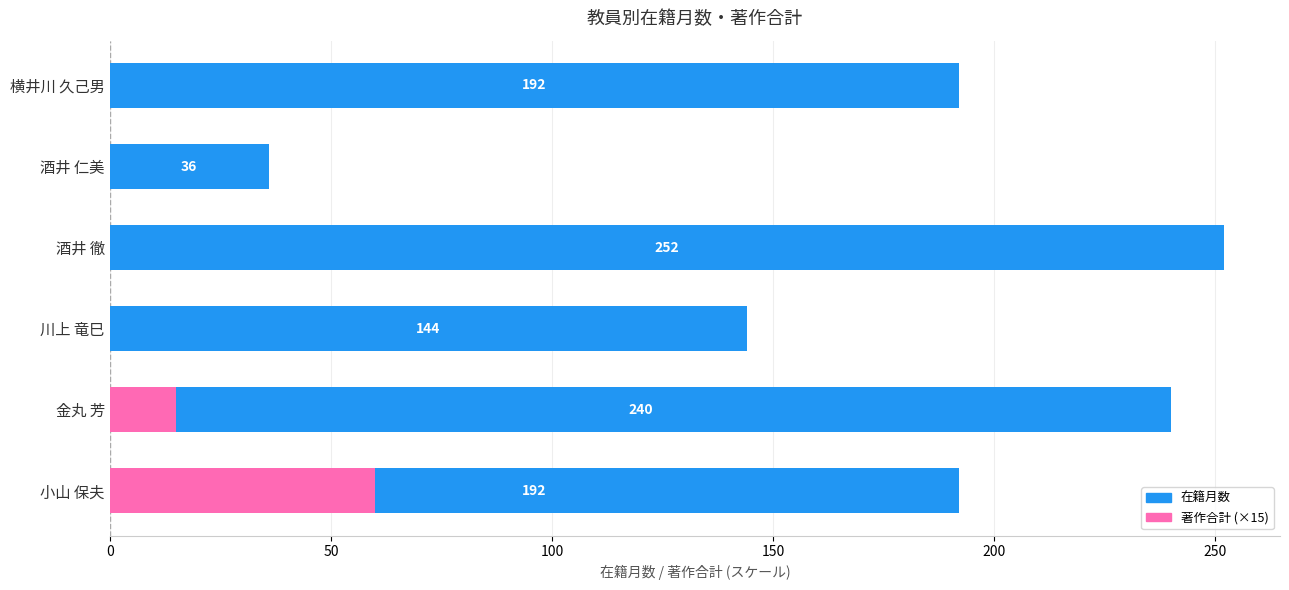

What is the spread (max minus min) of values at 川上 竜巳?

144